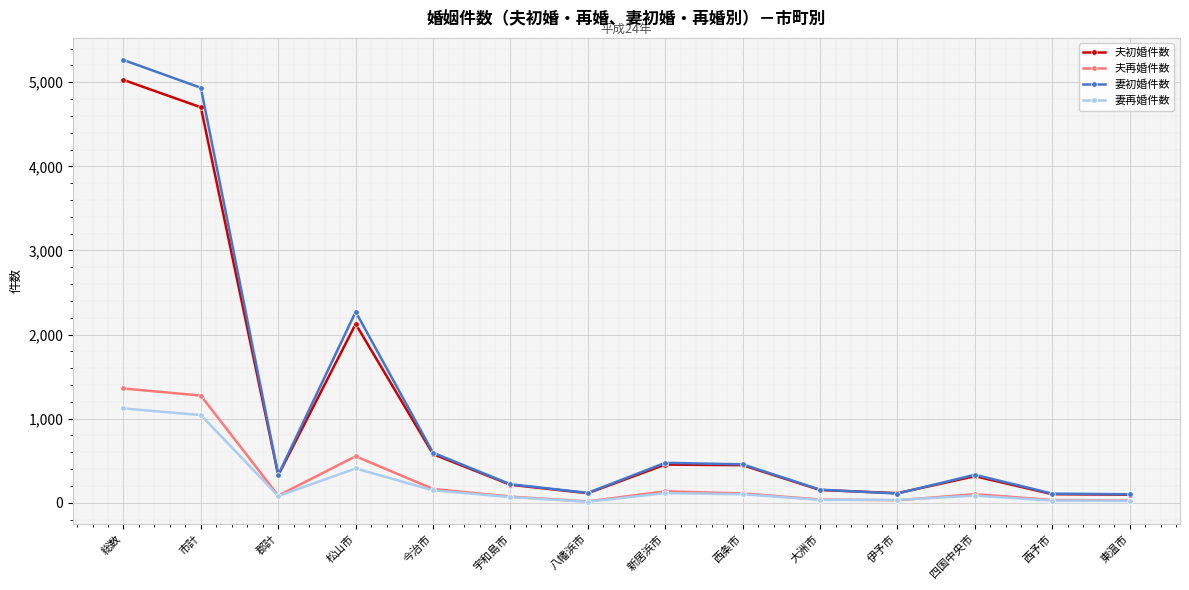

What are all the series names shown in the legend?

夫初婚件数, 夫再婚件数, 妻初婚件数, 妻再婚件数